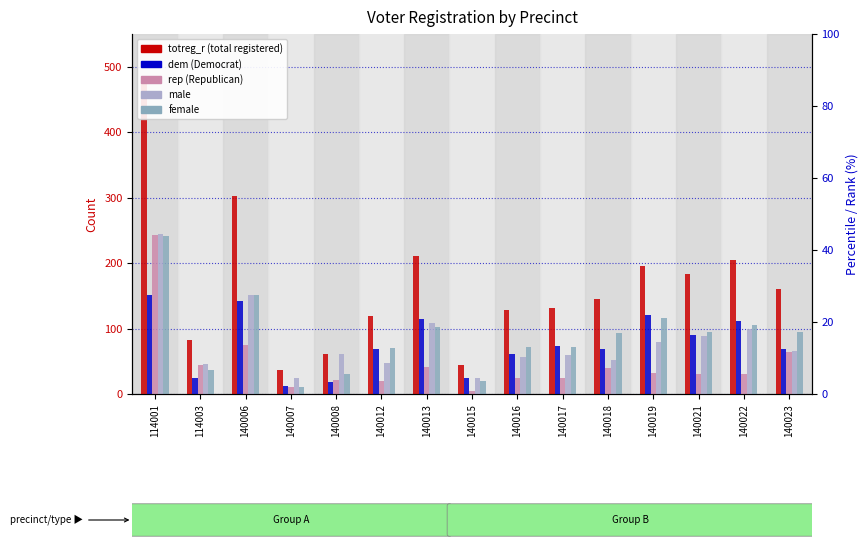

Is it true that totreg_r equals 36 at 140007?

True